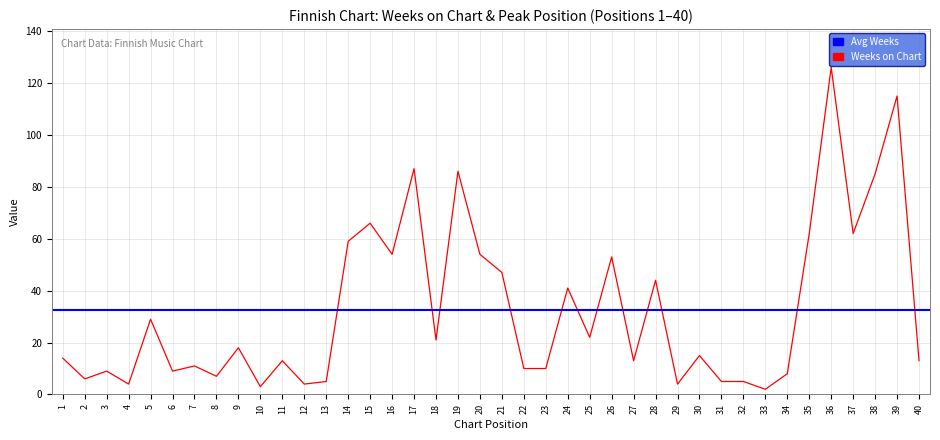

Which category has the lowest value across all series?

33